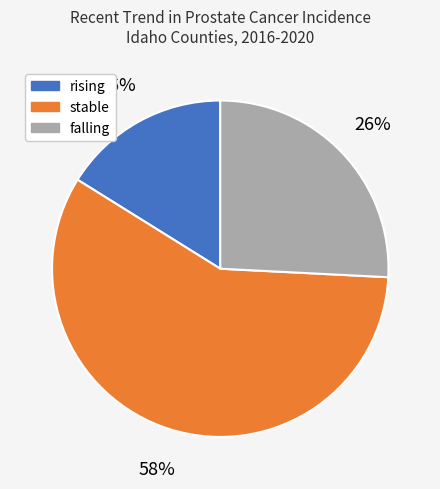

Is the sum of stable and falling greater than half?

Yes